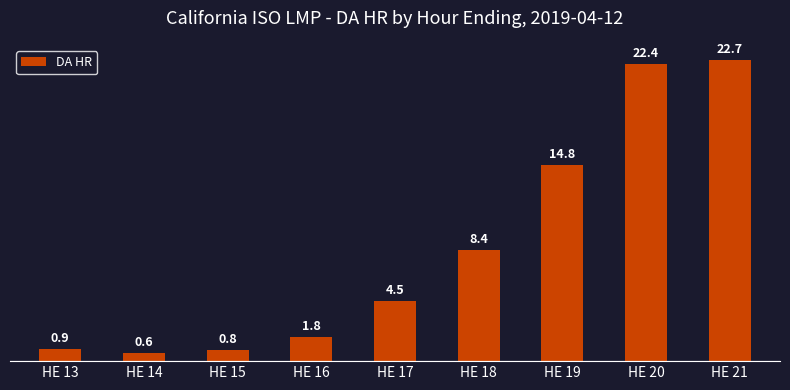

What is the change in value from HE 16 to HE 21?

+20.9